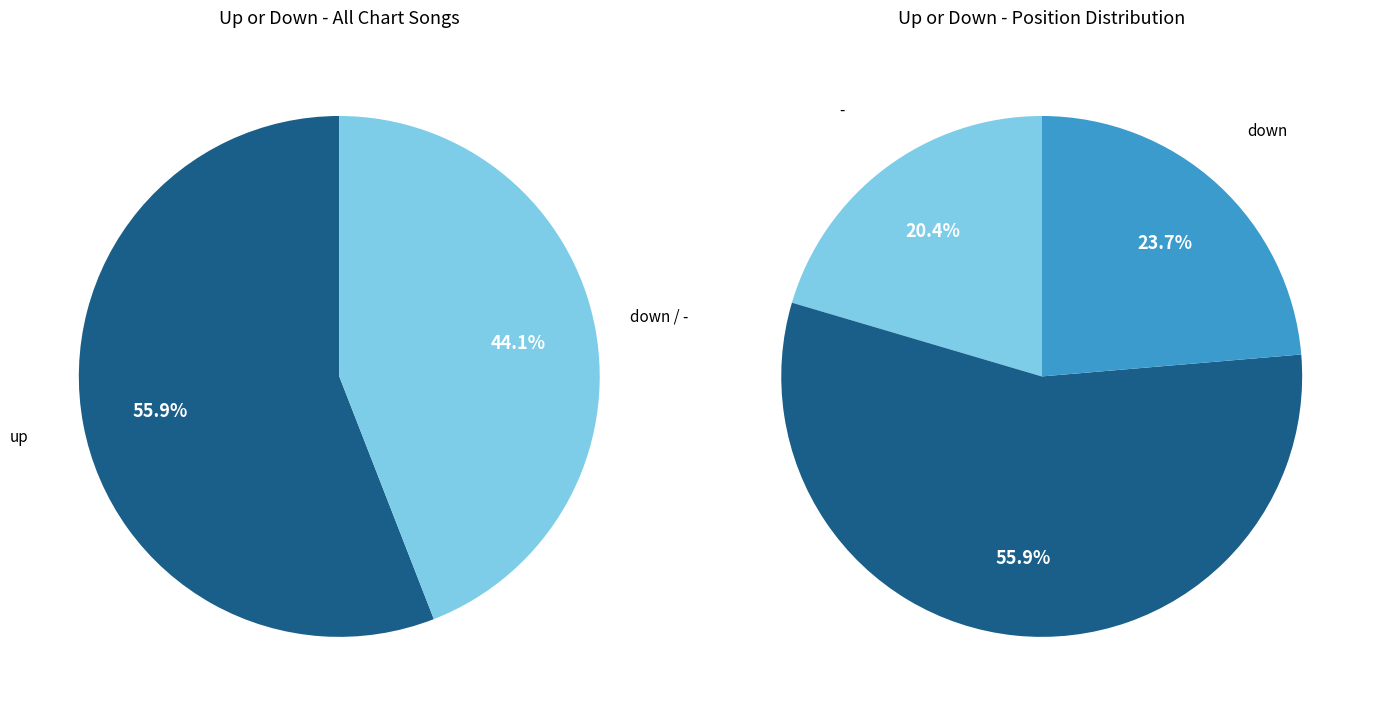

Which slice is the smallest?

-